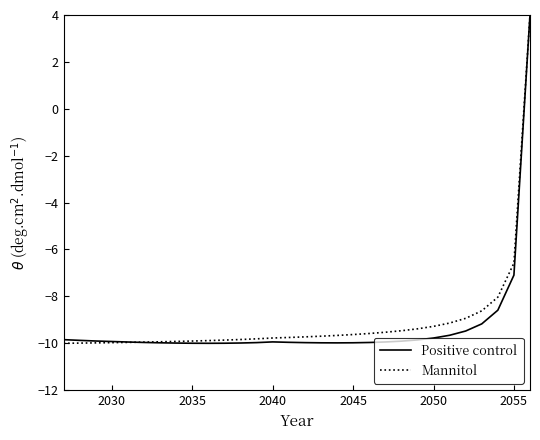

What is the lowest value of the Positive control series?

-10.0